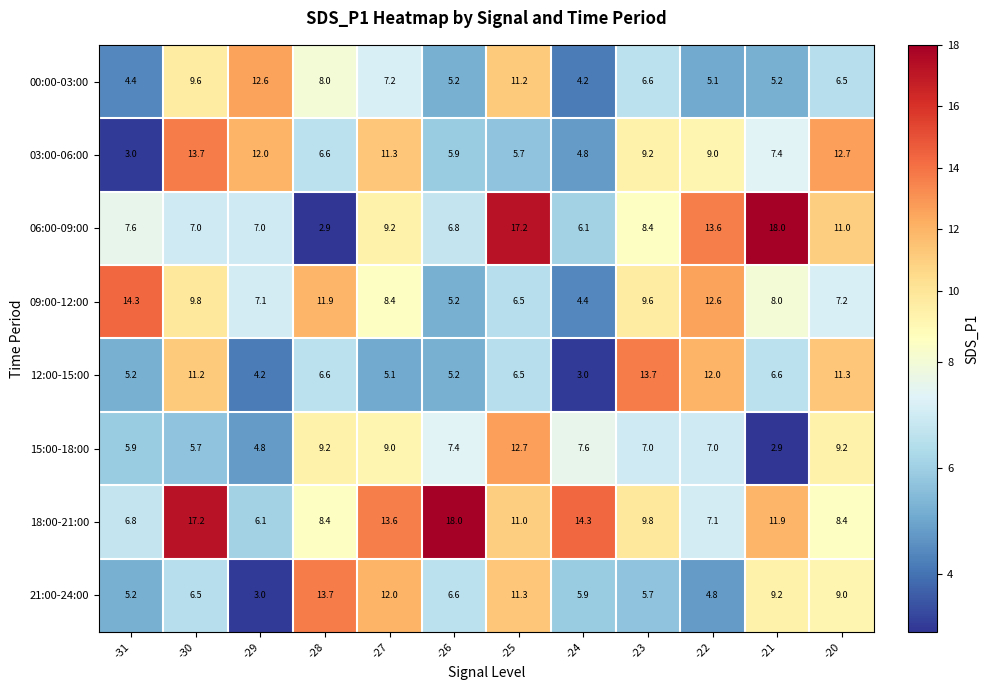

Which series has the widest spread of values?

06:00-09:00